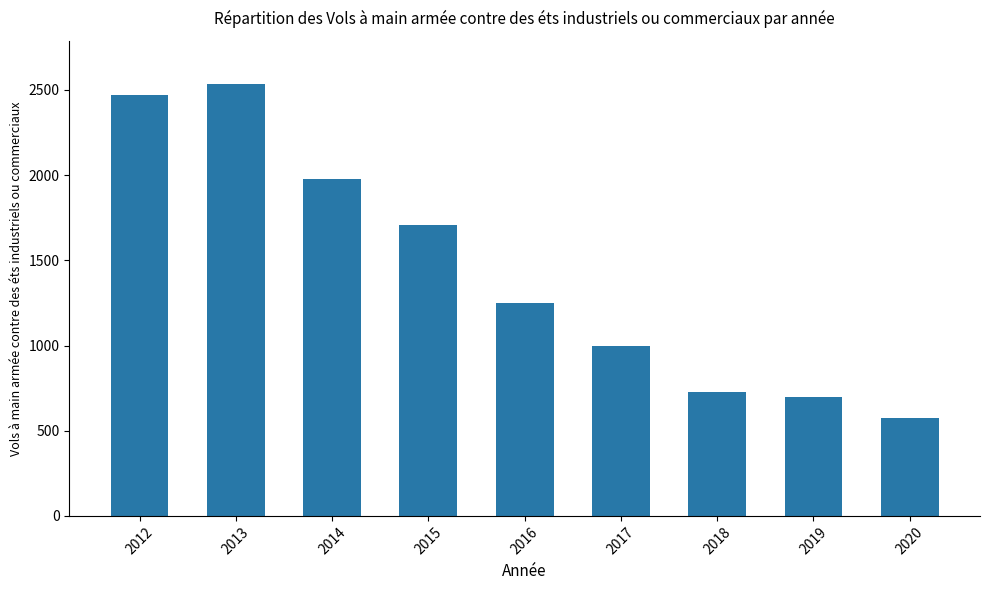

Does the chart contain stacked bars?

No